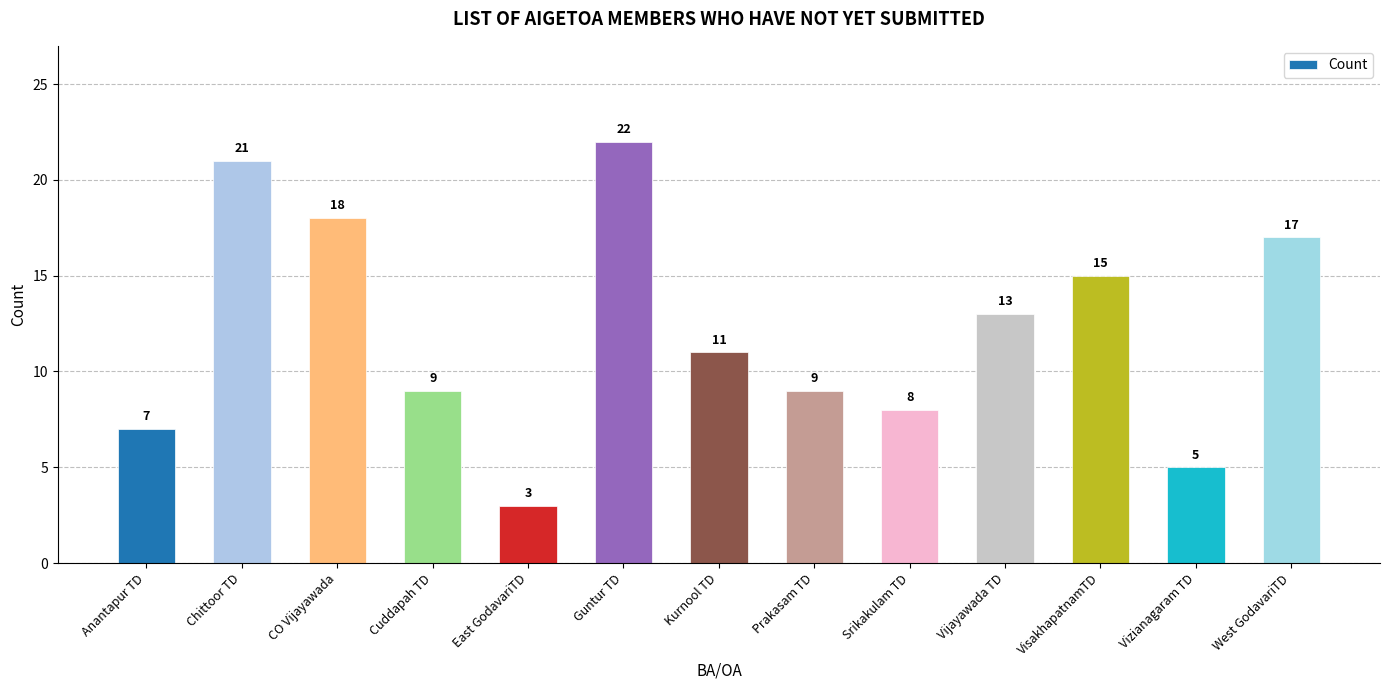

Which has a higher value, West GodavariTD or Vijayawada TD?

West GodavariTD